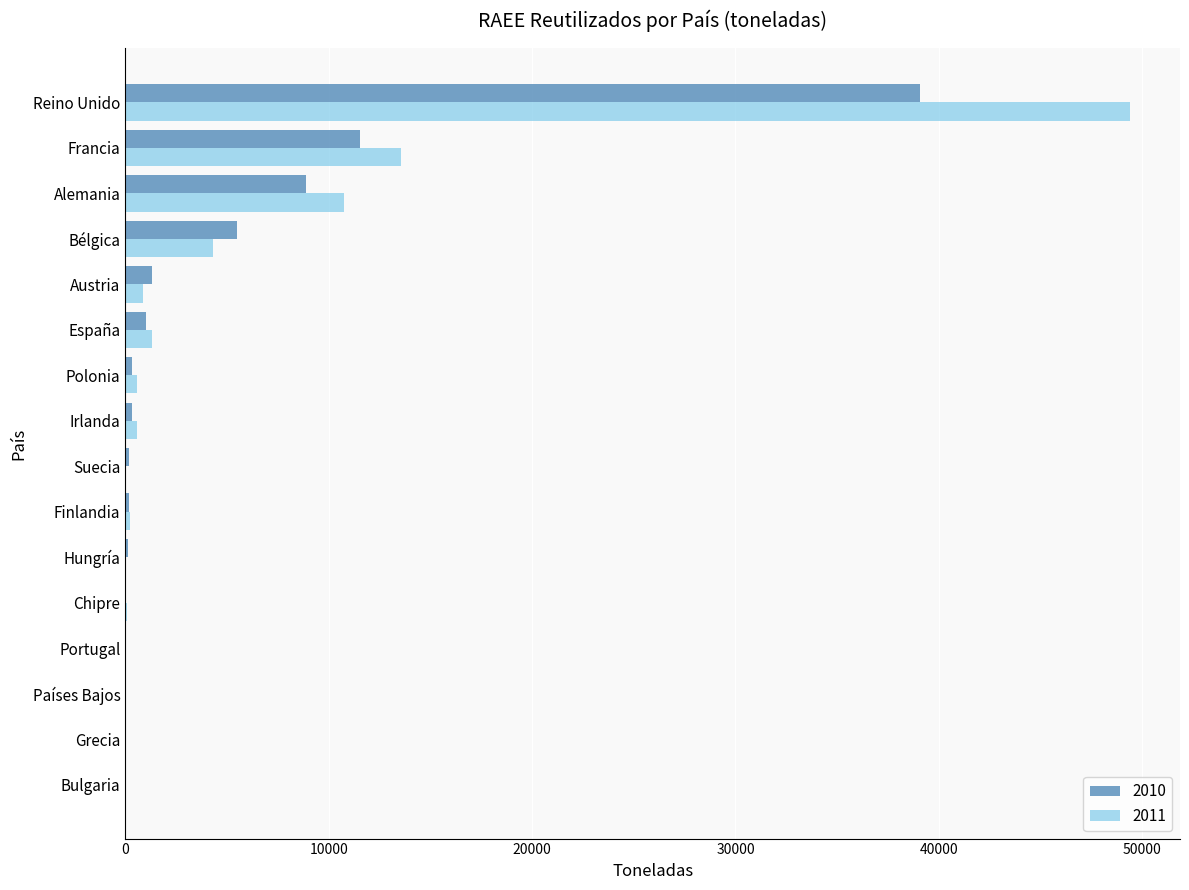

At which category is the sum across all series the highest?

Reino Unido